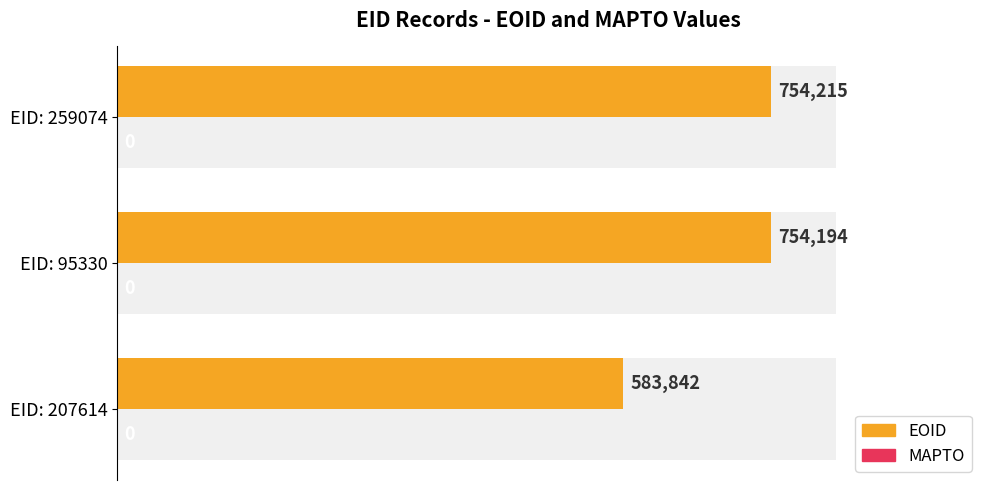

The value of EOID at EID: 95330 is 1259126.0. True or false?

False